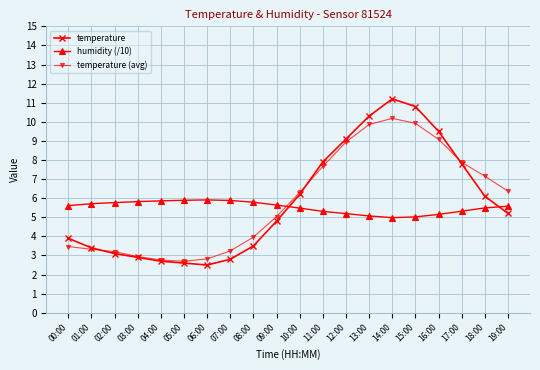

What is the maximum value shown in the chart?

11.2